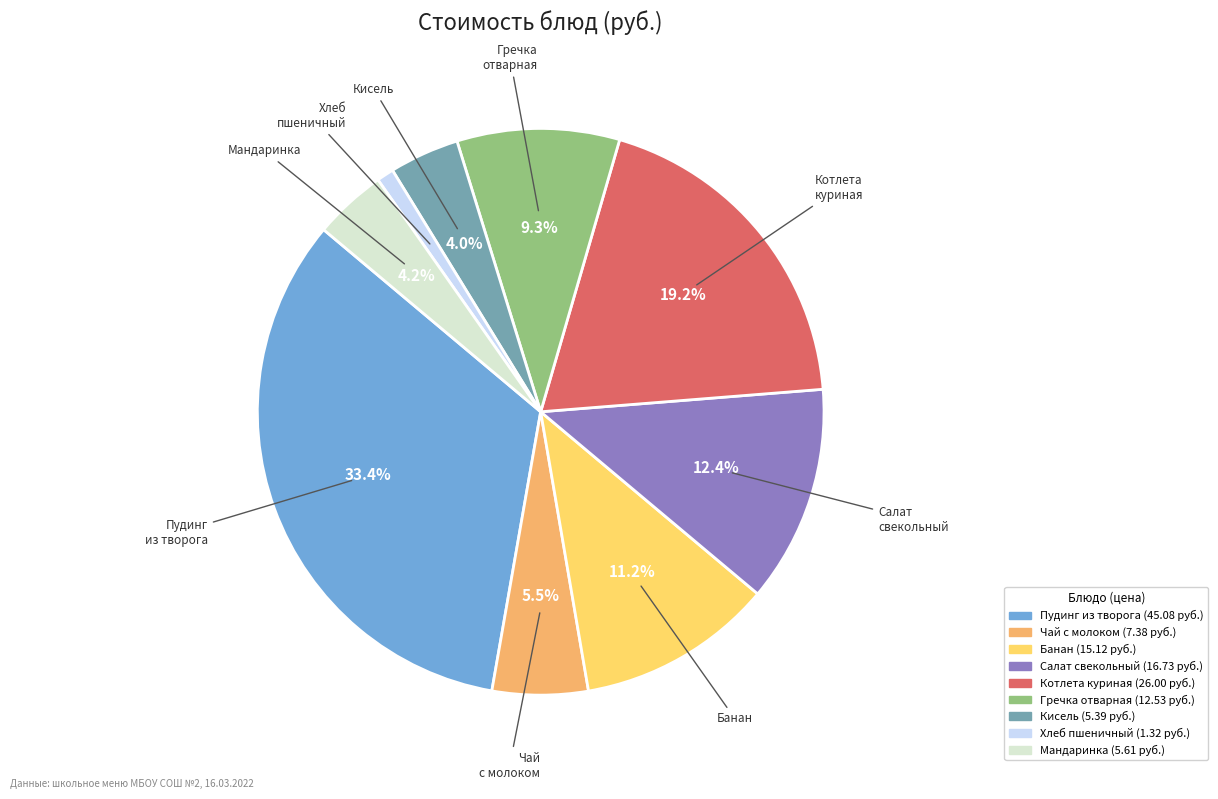

To the nearest percent, what is the average slice percentage?

11%